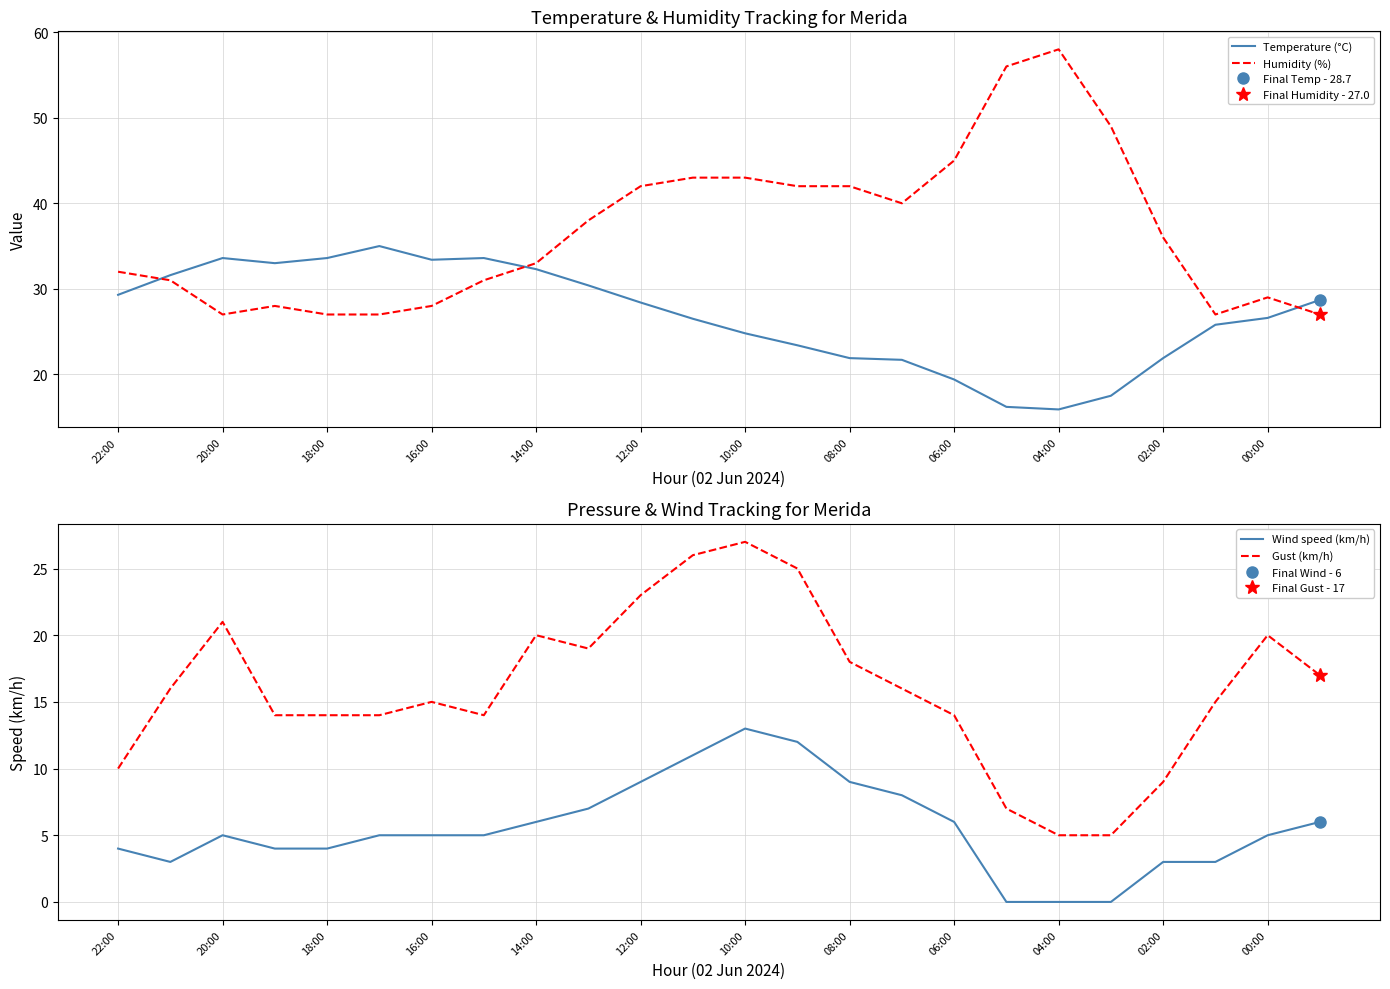

The value of Gust (km/h) at 23 is 11.9. True or false?

False